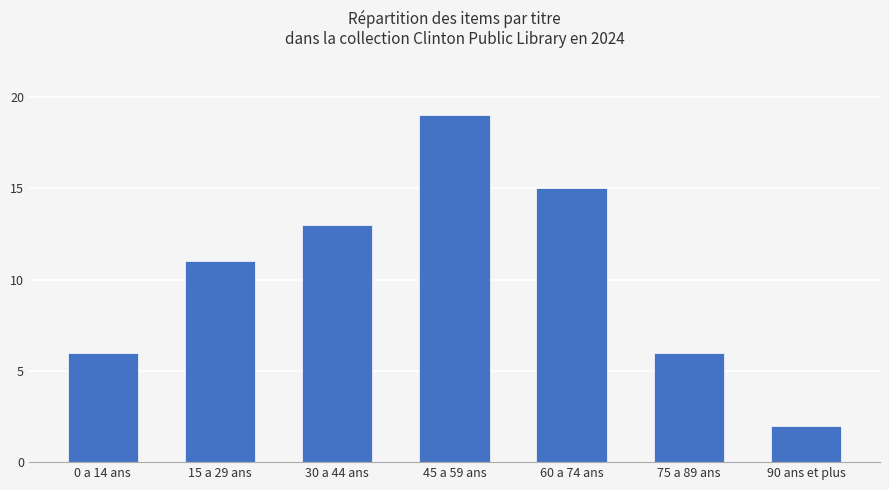

Reading right to left, extract all data points from this chart.

90 ans et plus=2	75 a 89 ans=6	60 a 74 ans=15	45 a 59 ans=19	30 a 44 ans=13	15 a 29 ans=11	0 a 14 ans=6